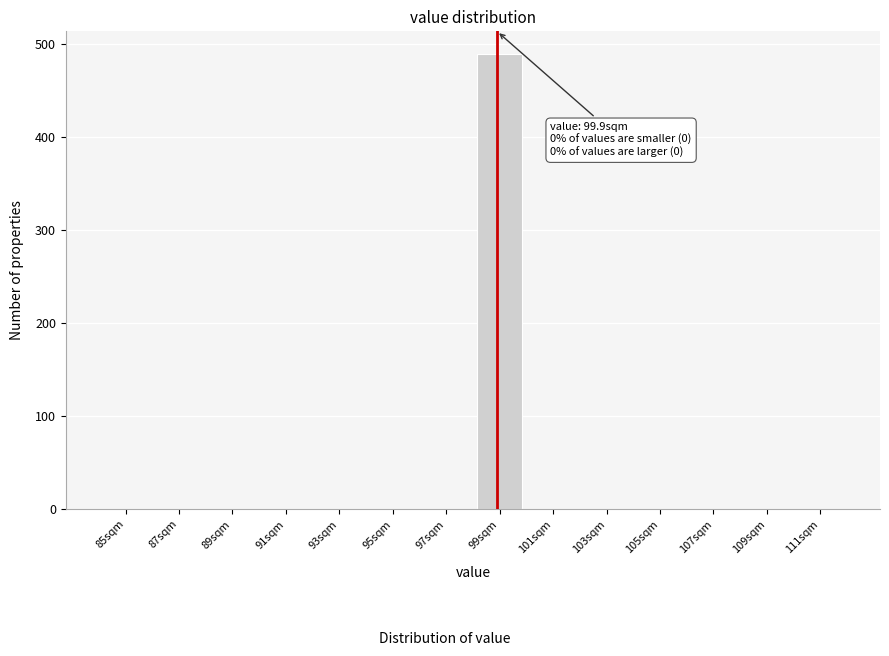

Reading left to right, extract all data points from this chart.

85sqm=0	87sqm=0	89sqm=0	91sqm=0	93sqm=0	95sqm=0	97sqm=0	99sqm=489	101sqm=0	103sqm=0	105sqm=0	107sqm=0	109sqm=0	111sqm=0